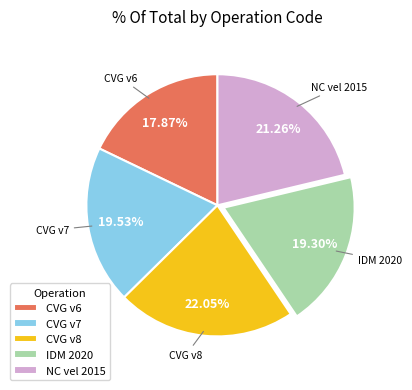

Count the number of slices in the pie.

5